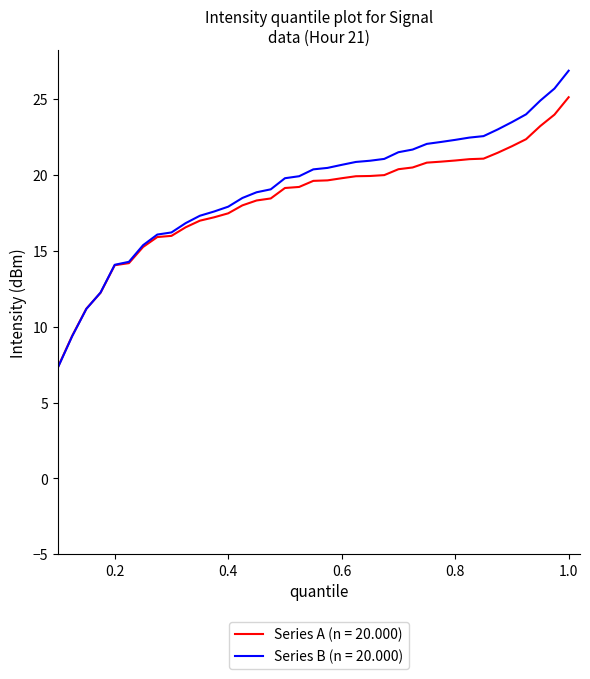

Which series has the largest range (max minus min)?

Series B (n = 20.000)